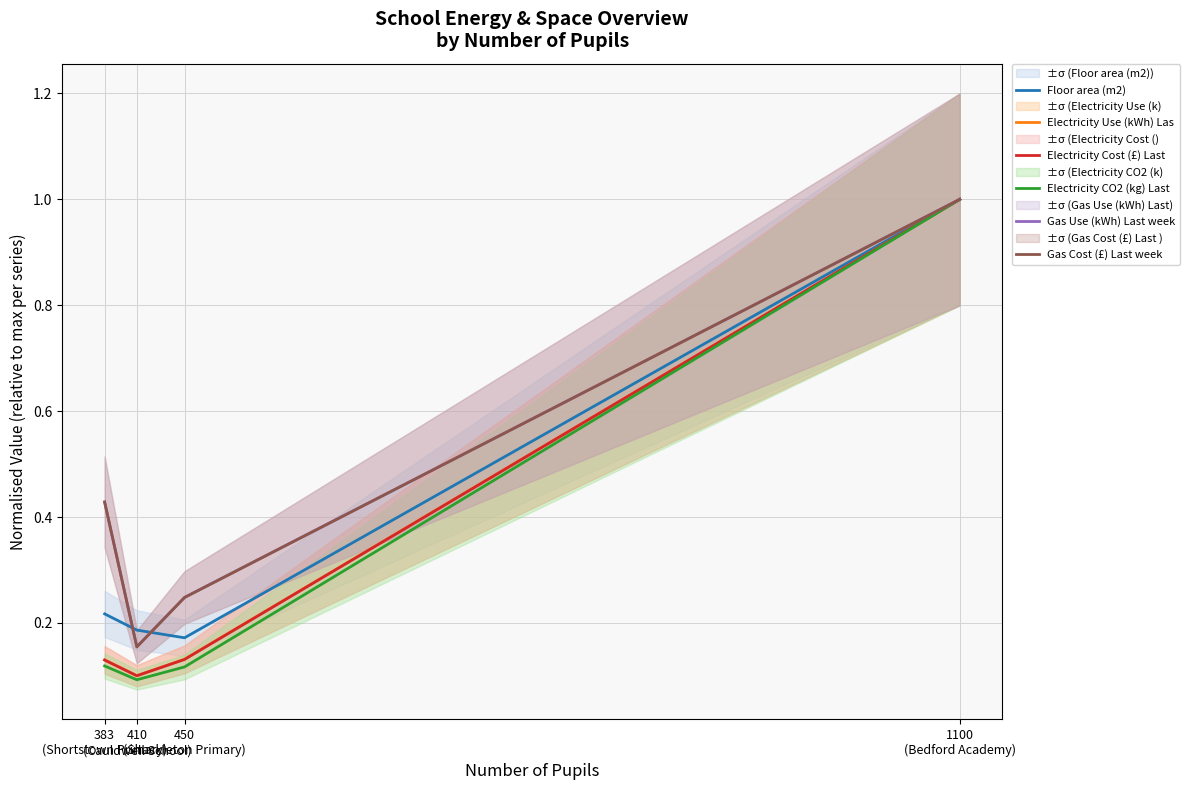

Does the chart display data point markers on the line(s)?

No